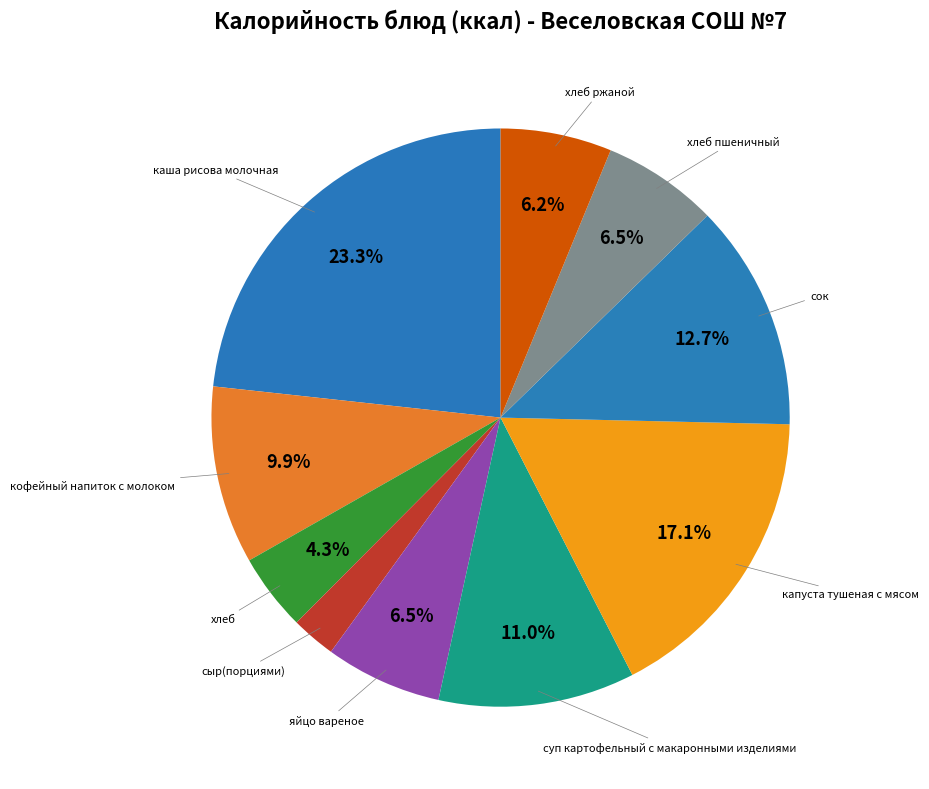

Which slice is the largest?

каша рисова молочная